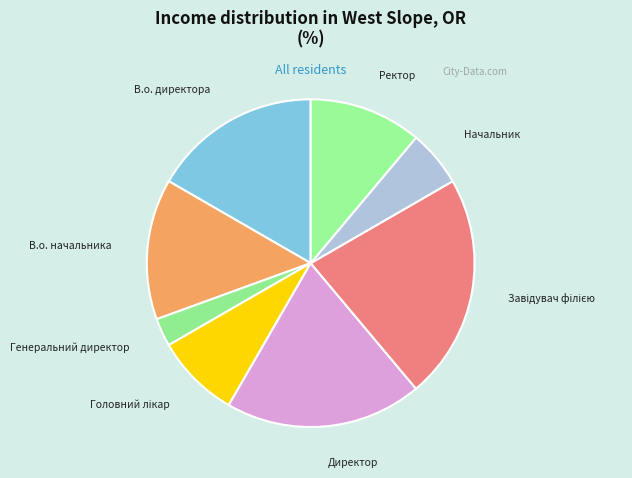

Approximately how many times larger is the value at Начальник compared to Ректор?

0.5